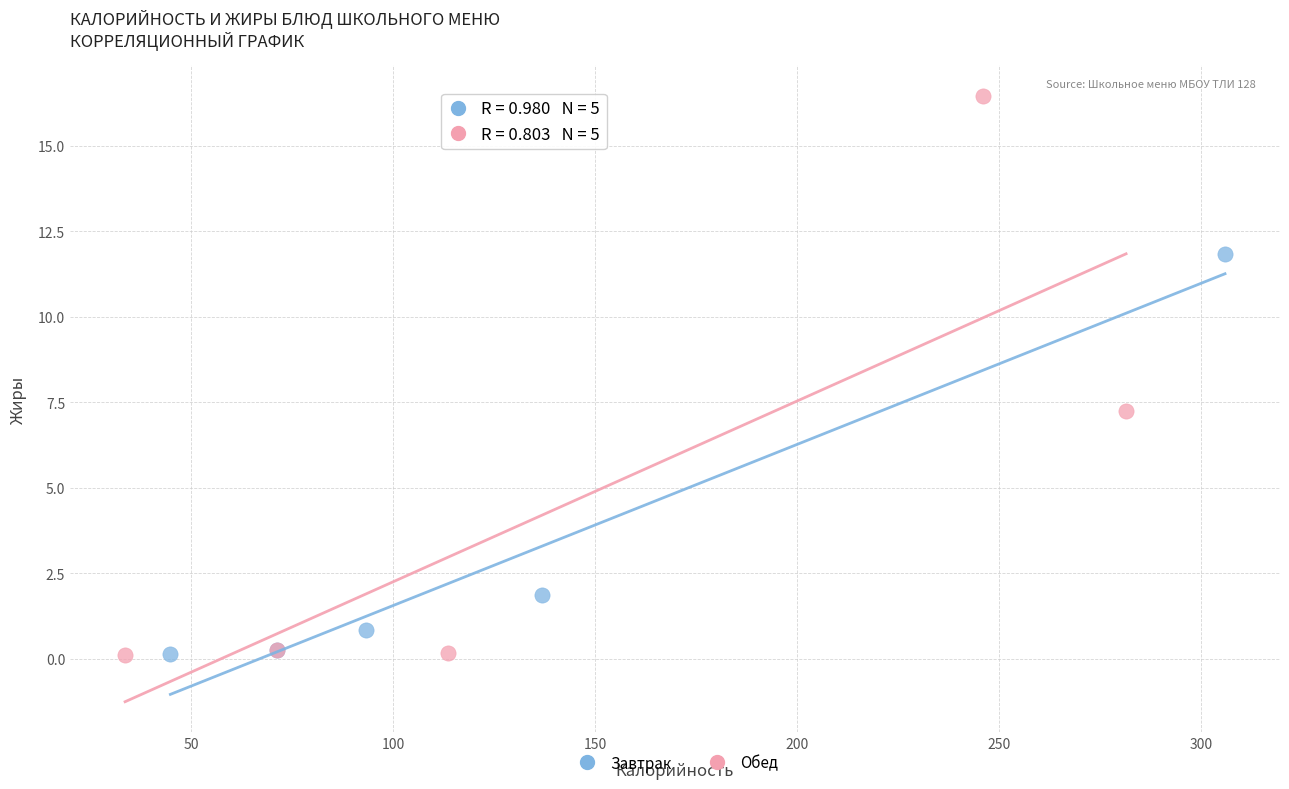

What are all the series names shown in the legend?

Завтрак, Обед